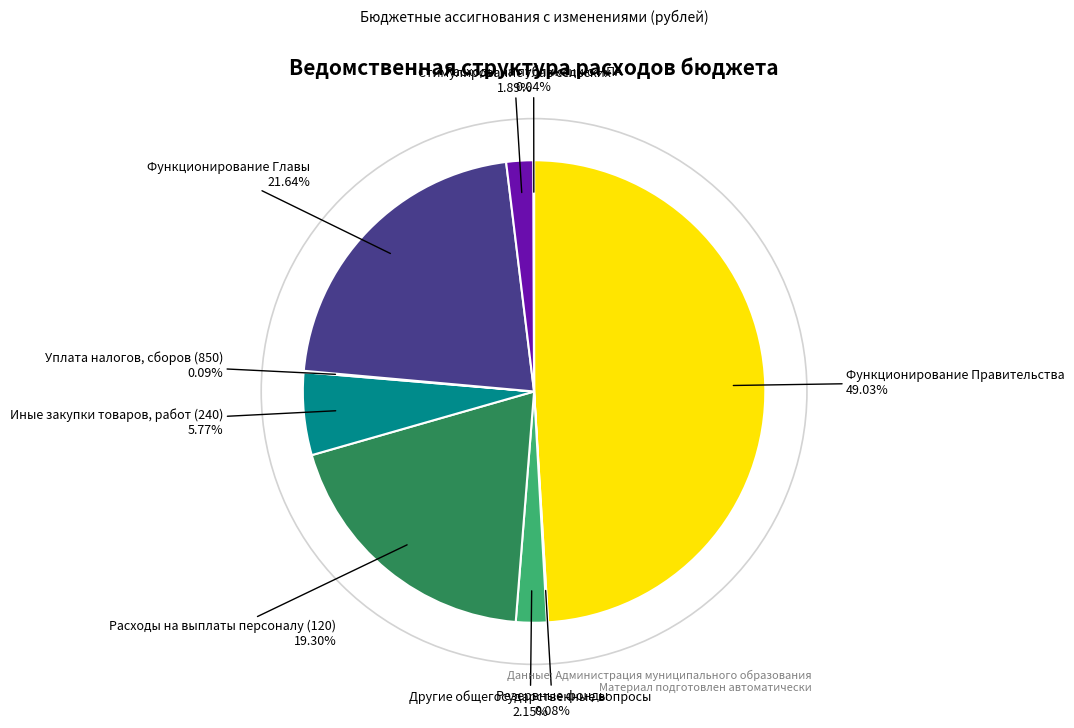

Which category has the biggest portion of the pie?

Функционирование Правительства